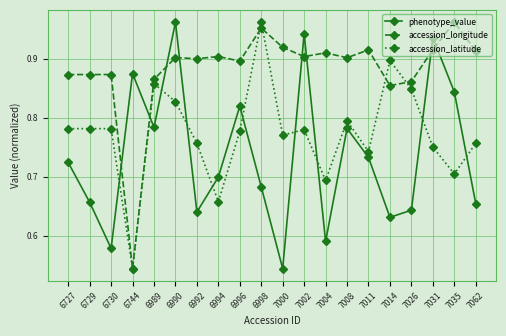

Between 6994 and 7000, which series saw the biggest shift?

phenotype_value